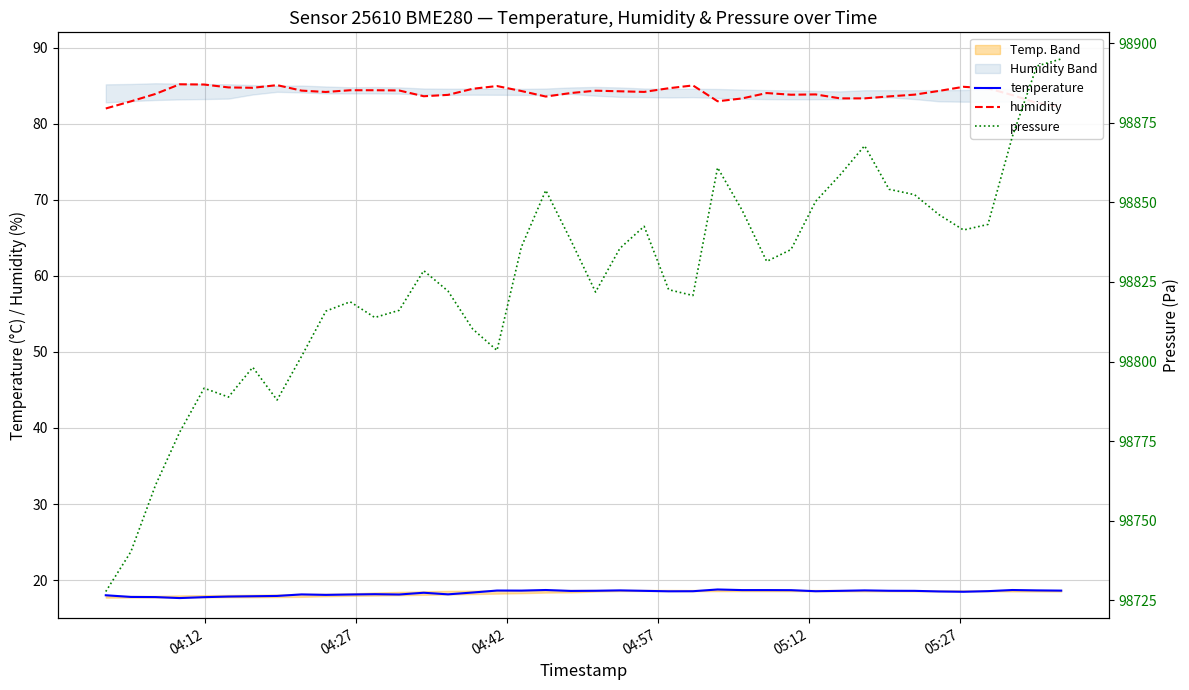

True or false: temperature and humidity intersect in this chart.

False